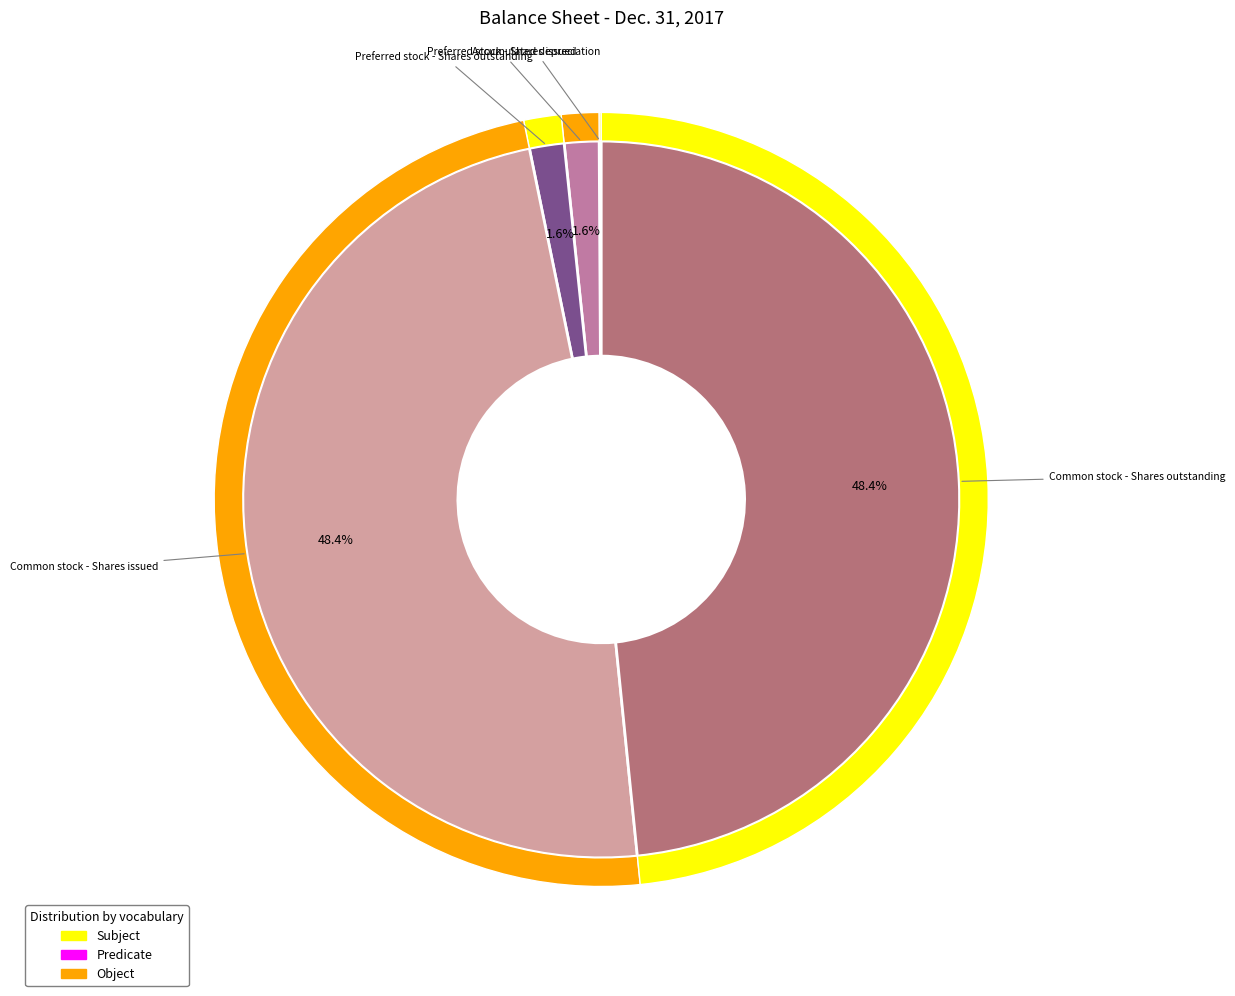

Between Accumulated depreciation and Common stock - Shares issued, which is larger?

Common stock - Shares issued